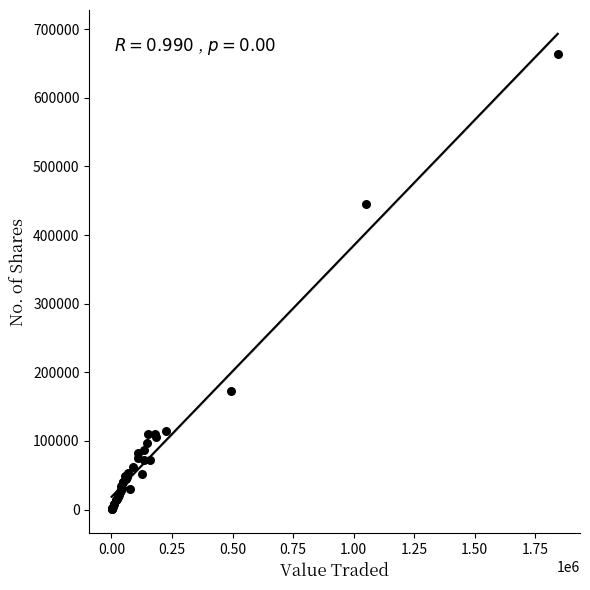

What Y value in the scatter plot is closest to 331723?

445548